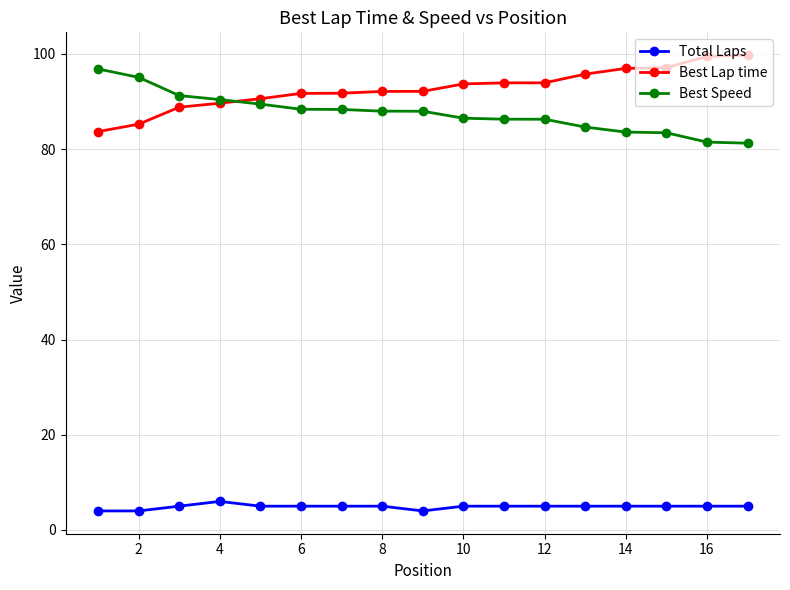

What are all the series names shown in the legend?

Total Laps, Best Lap time, Best Speed